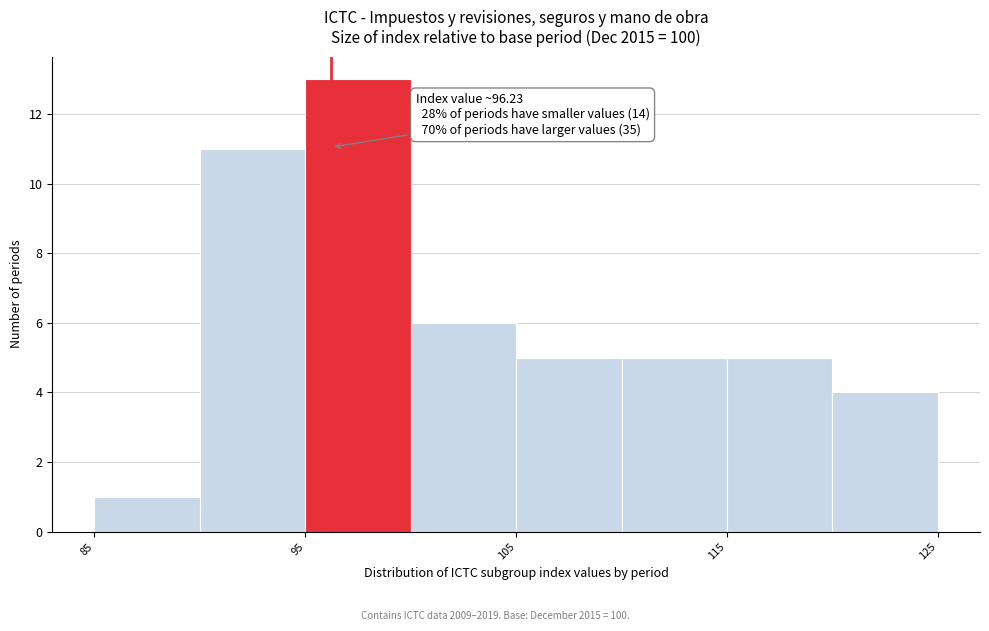

Which range on the x-axis has the tallest bar?

95 to 100